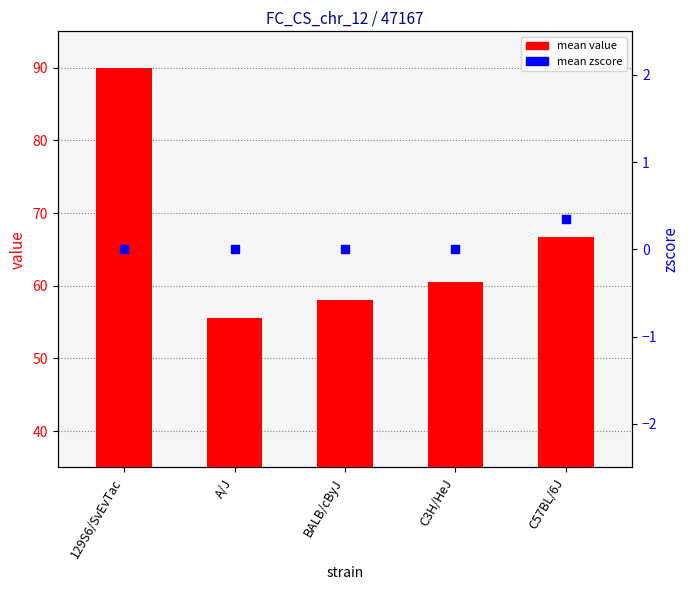

Which has a higher value, C3H/HeJ or C57BL/6J?

C57BL/6J